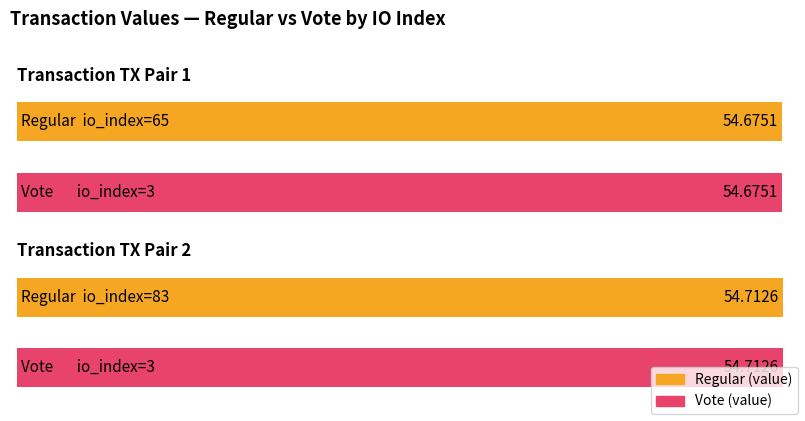

At which label is the value closest to 54?

65